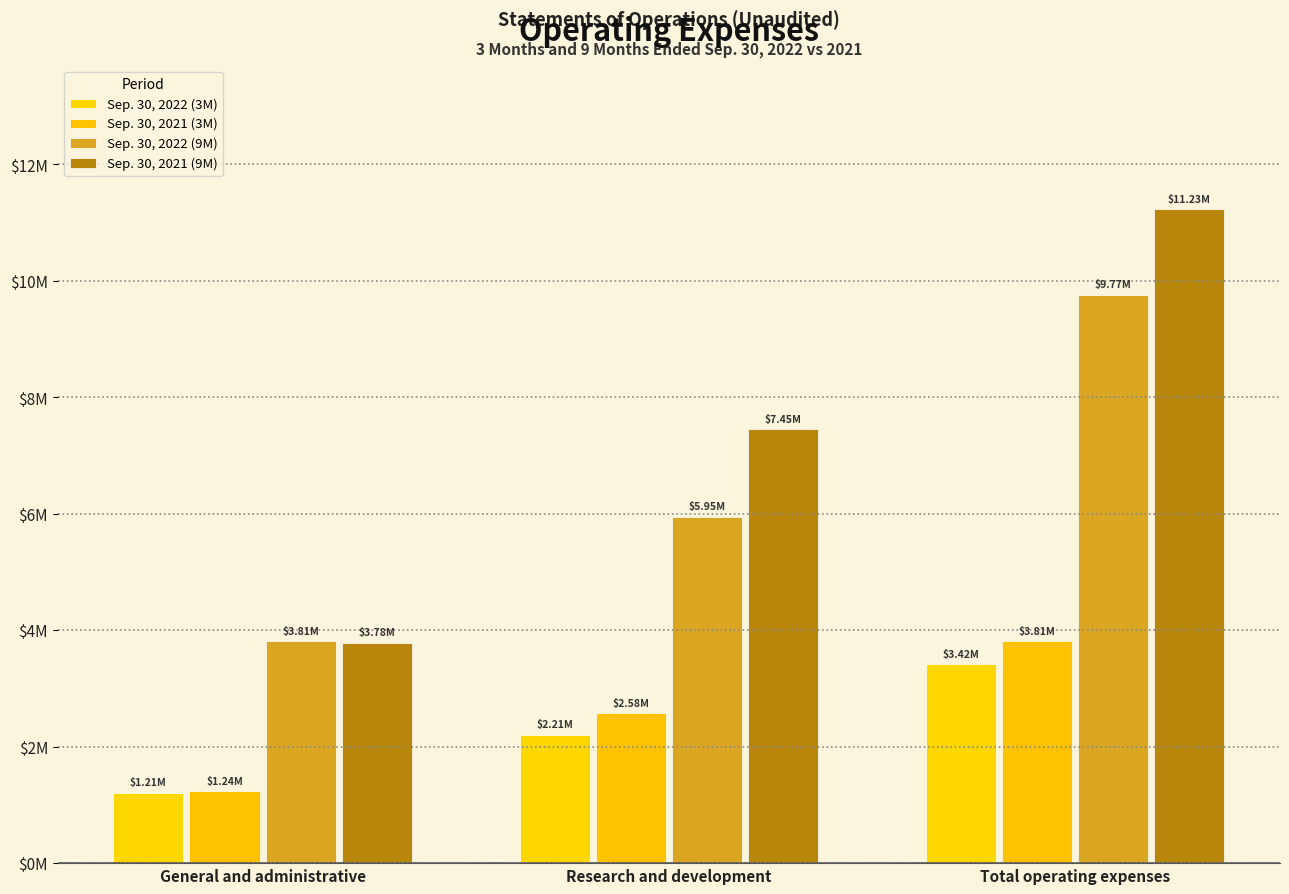

The value of Sep. 30, 2022 (3M) at Total operating expenses is 847017. True or false?

False